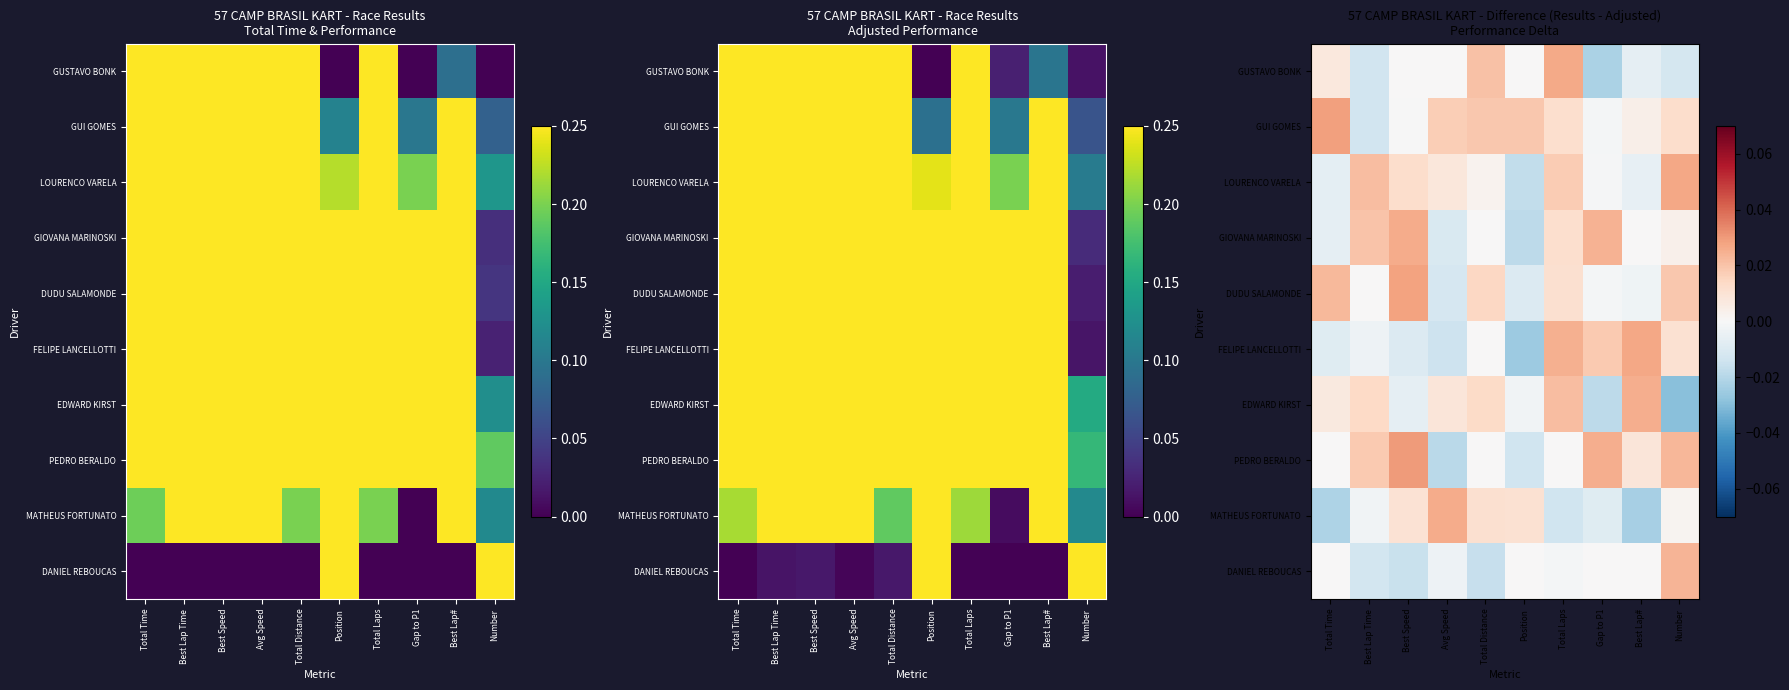

How many distinct data groups are displayed?

10